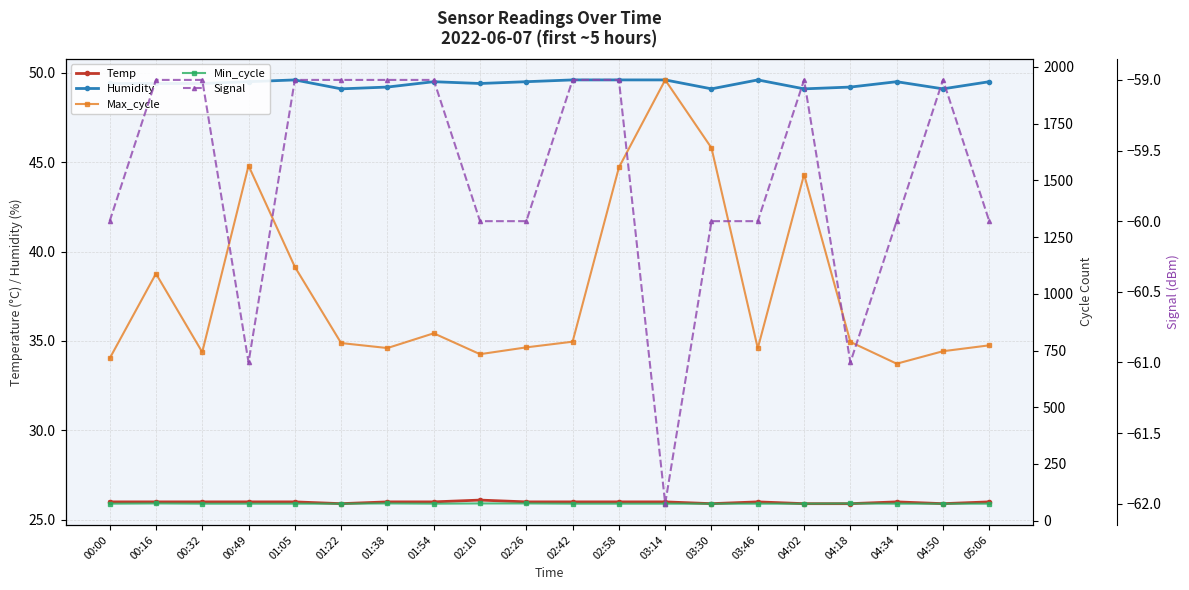

What is the approximate value of Humidity at 04:50?

49.1